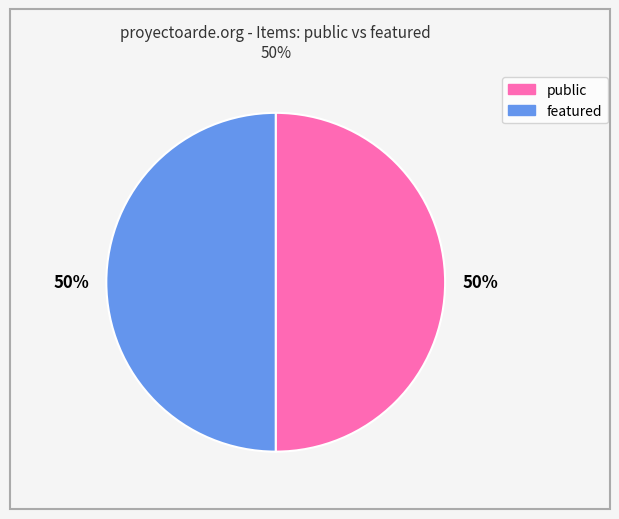

To the nearest percent, what is the average slice percentage?

50%